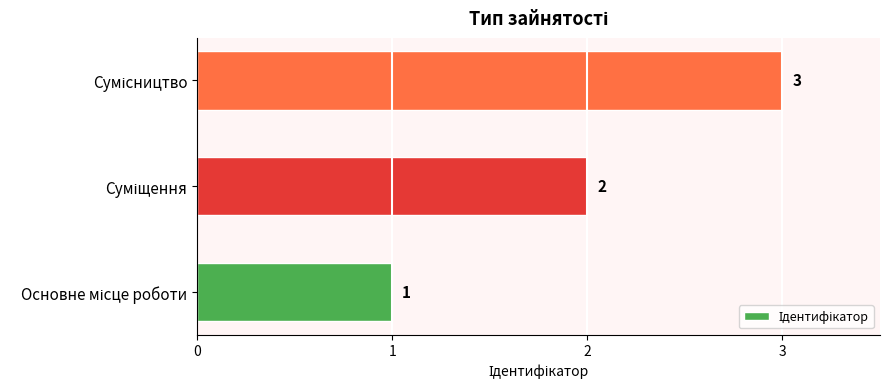

Count the number of data series in this chart.

1